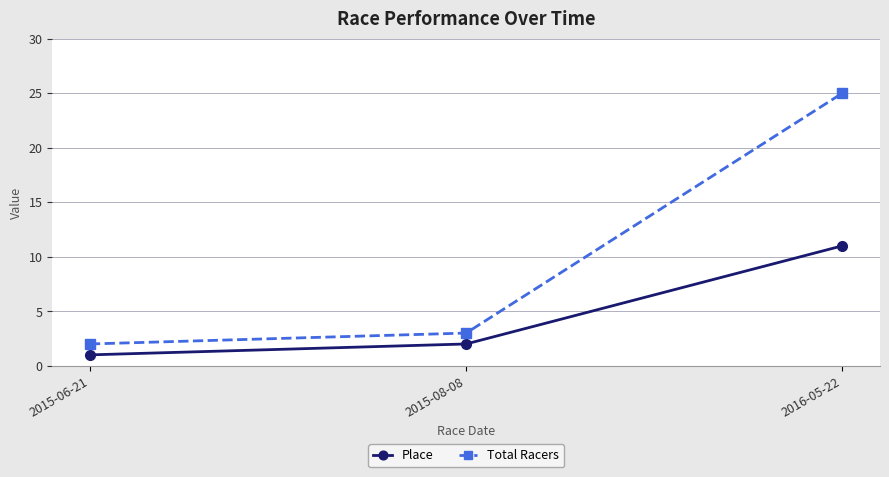

Reading left to right, what are all the values shown in this chart?

Place: 1	2	11
Total Racers: 2	3	25